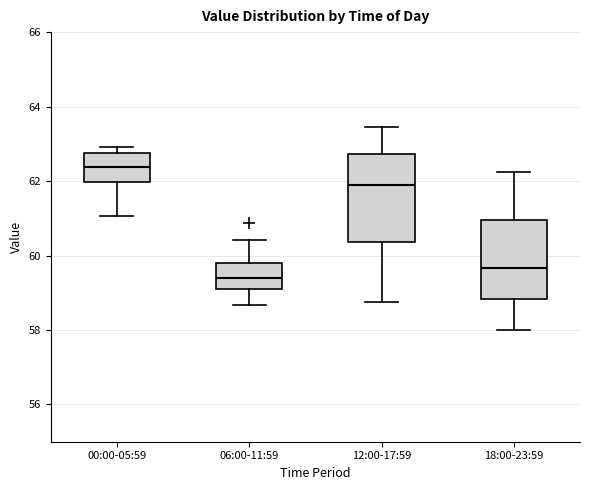

Comparing the boxes themselves (not the whiskers), which one is the tallest?

12:00-17:59